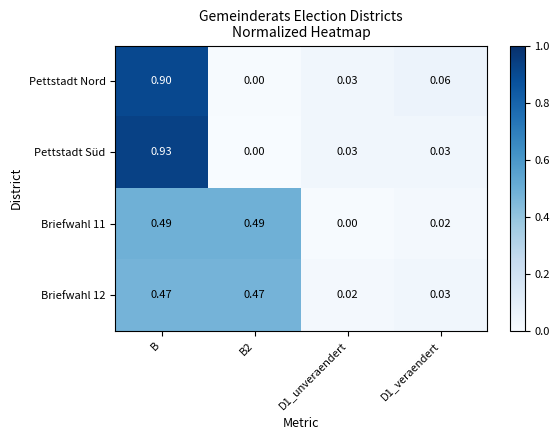

Between B and B2, which series saw the biggest shift?

Pettstadt Süd